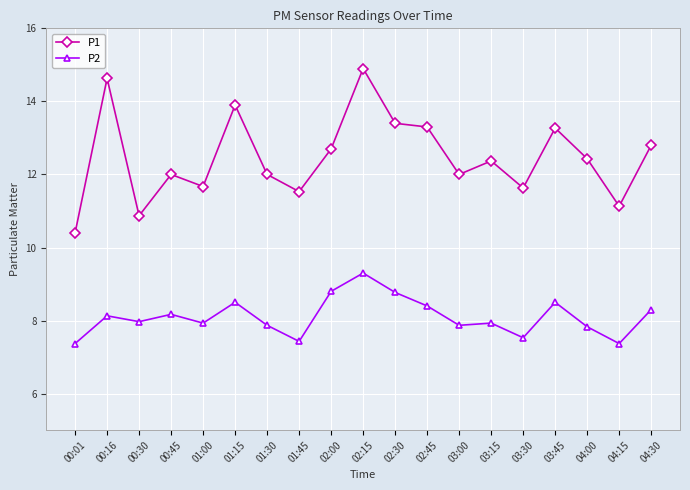

What is the total value across all series at 03:00?

19.9